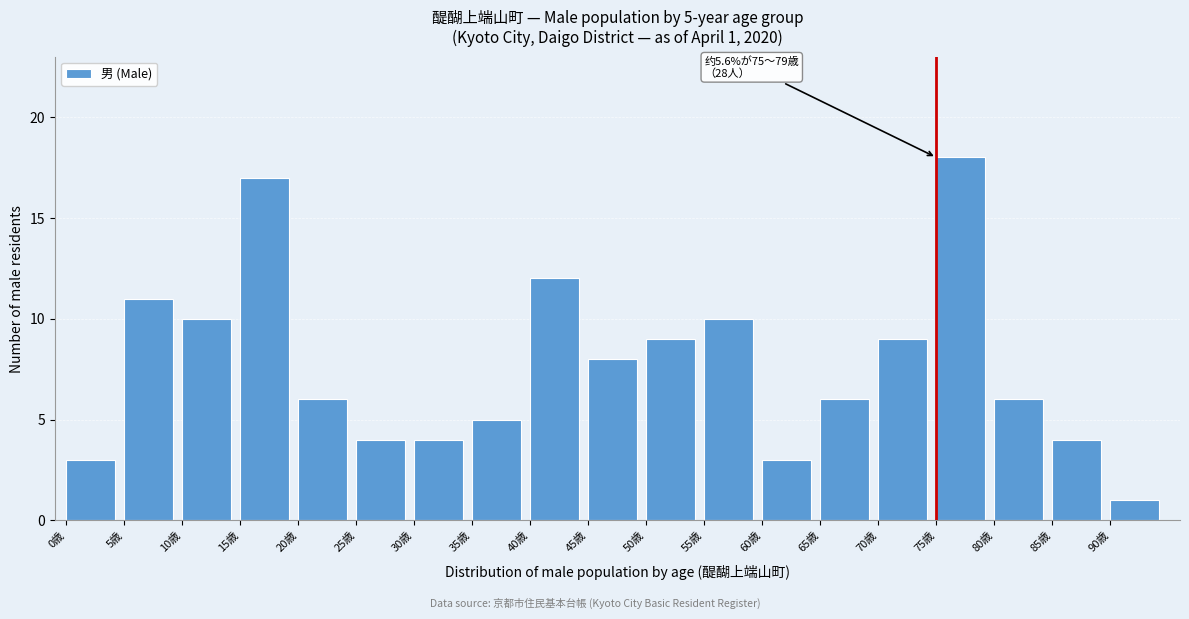

Reading left to right, what are all the values shown in this chart?

3	11	10	17	6	4	4	5	12	8	9	10	3	6	9	18	6	4	1